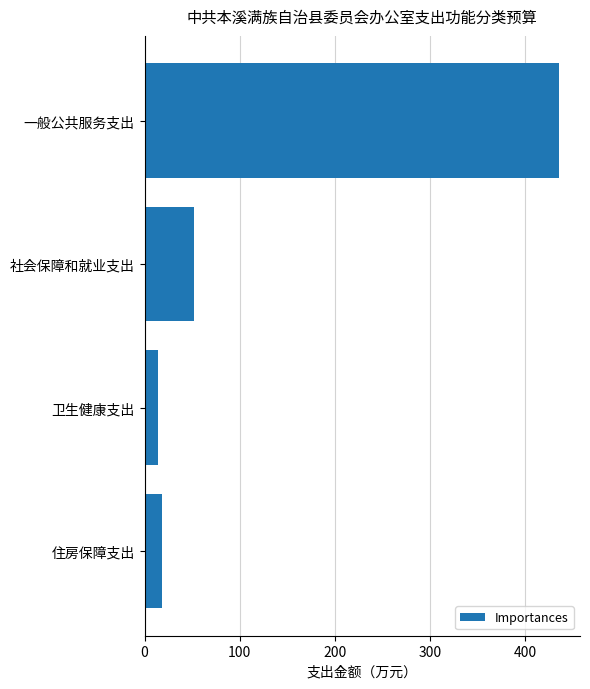

The value at 社会保障和就业支出 is 15.2. True or false?

False